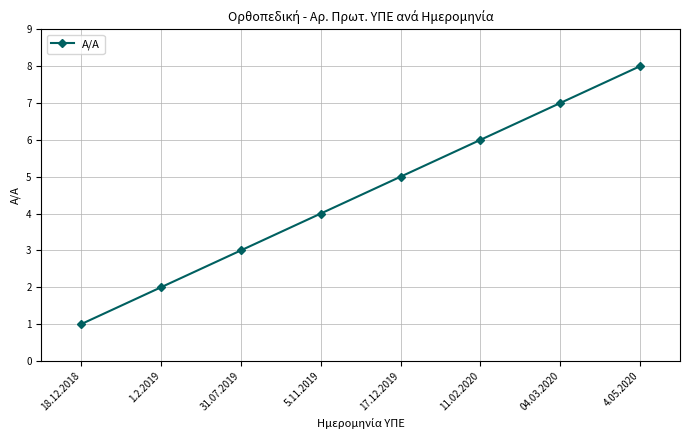

Which label corresponds to the smallest value in the chart?

18.12.2018